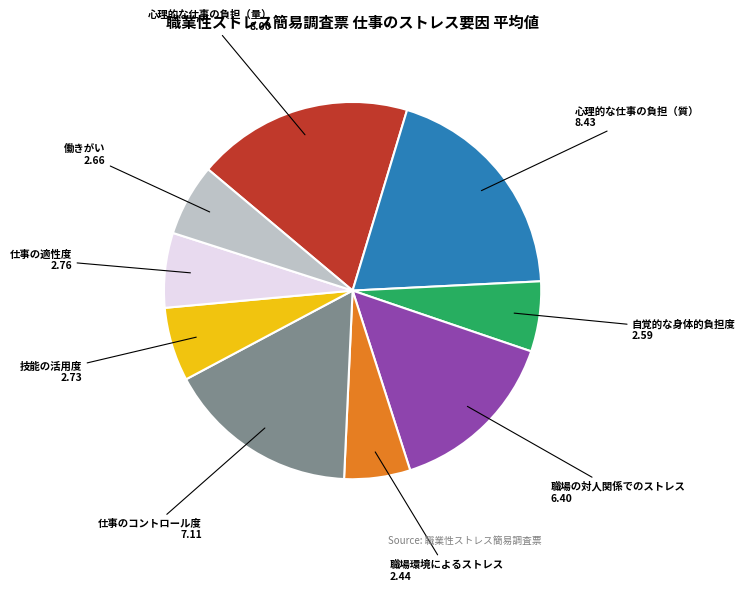

Does 仕事の適性度 account for over 50% of the chart?

No